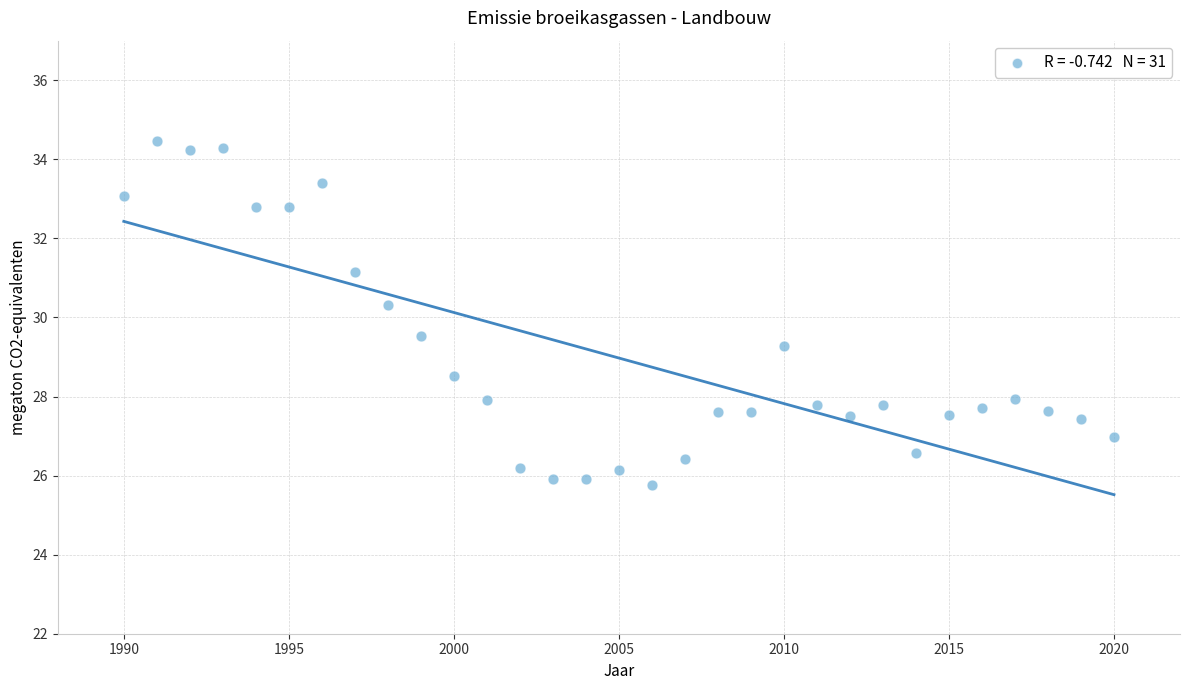

What is the range of Y values (max minus min)?

8.7